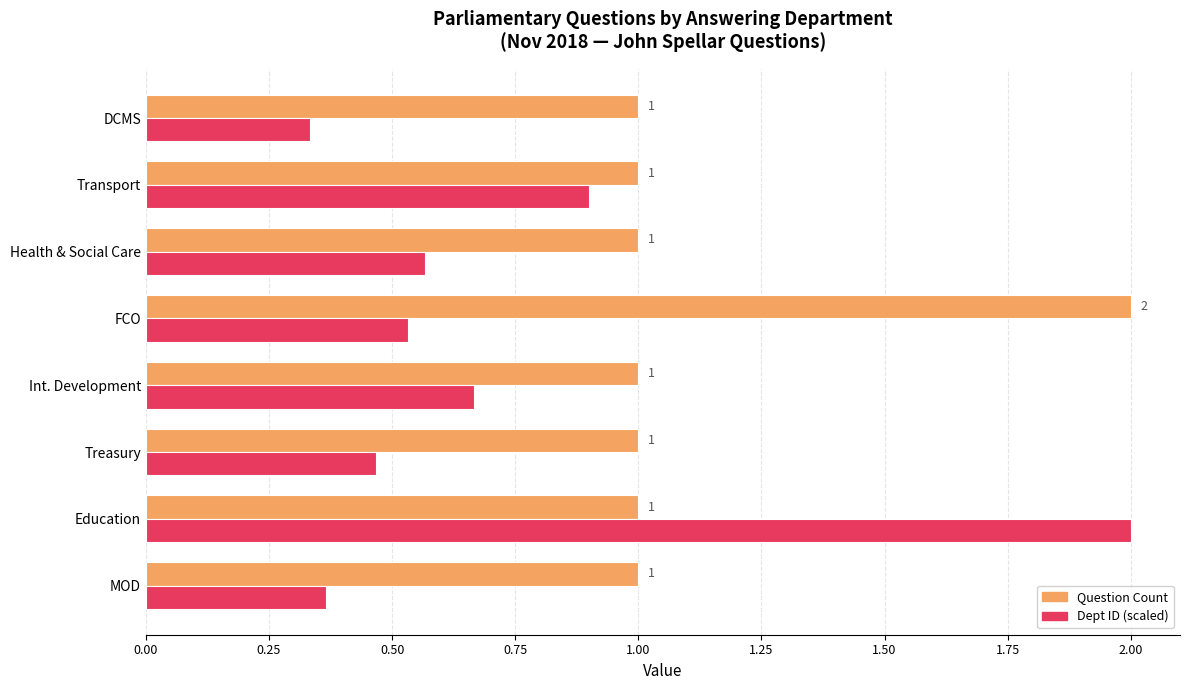

Is it true that Question Count equals 1.0 at MOD?

True